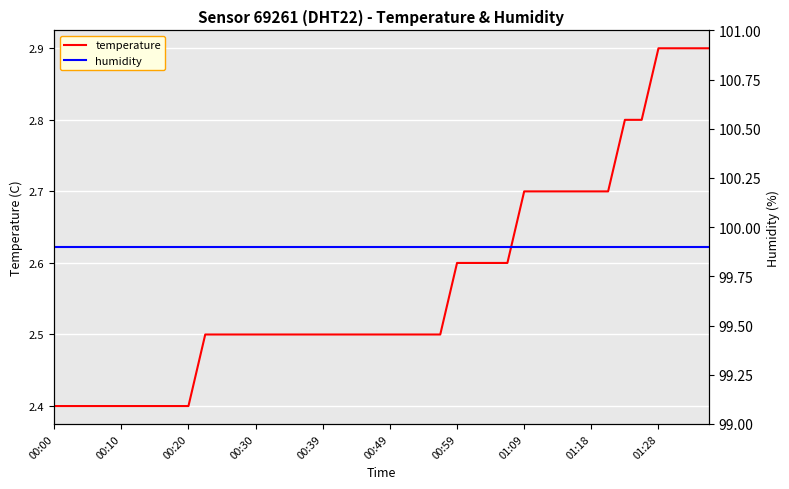

What is the difference between the maximum and second lowest values in the temperature series?

0.5